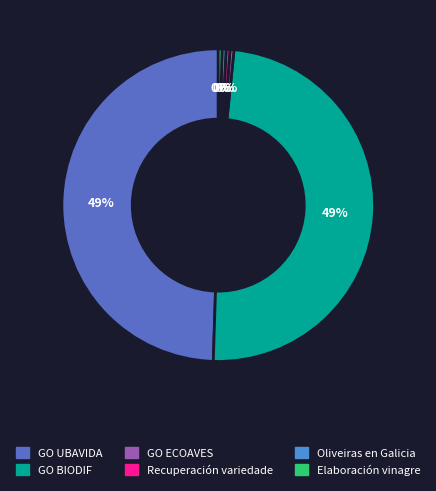

Which has a higher value, GO BIODIF or Elaboración vinagre?

GO BIODIF